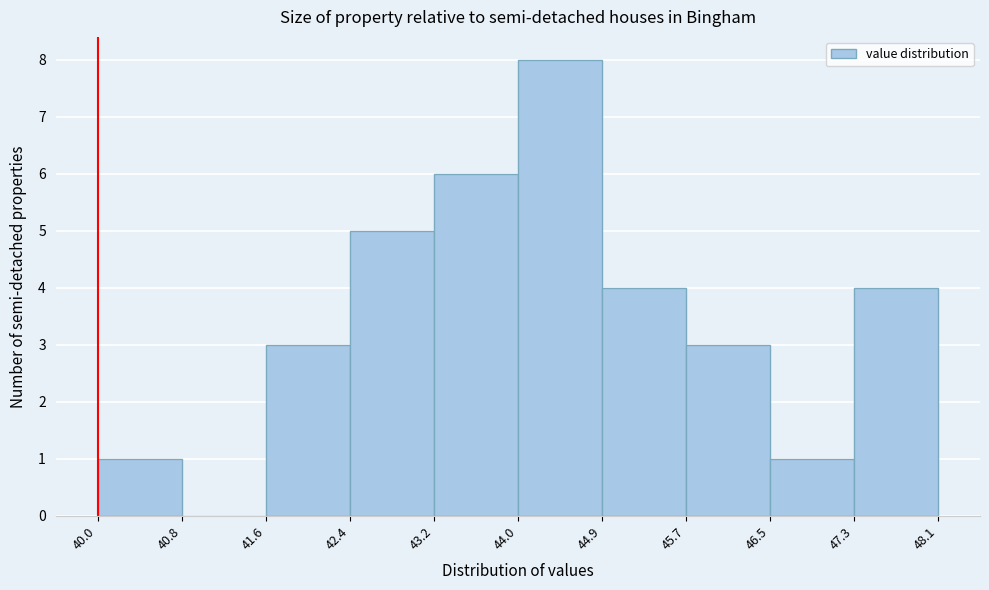

Reading left to right, list every bar in this chart as the range it spans on the x-axis followed by its height. The values are not printed on the chart, so give them approximately, as read against the axis.

40.0 to 40.8: 1
40.8 to 41.6: 0
41.6 to 42.4: 3
42.4 to 43.2: 5
43.2 to 44.0: 6
44.0 to 44.9: 8
44.9 to 45.7: 4
45.7 to 46.5: 3
46.5 to 47.3: 1
47.3 to 48.1: 4